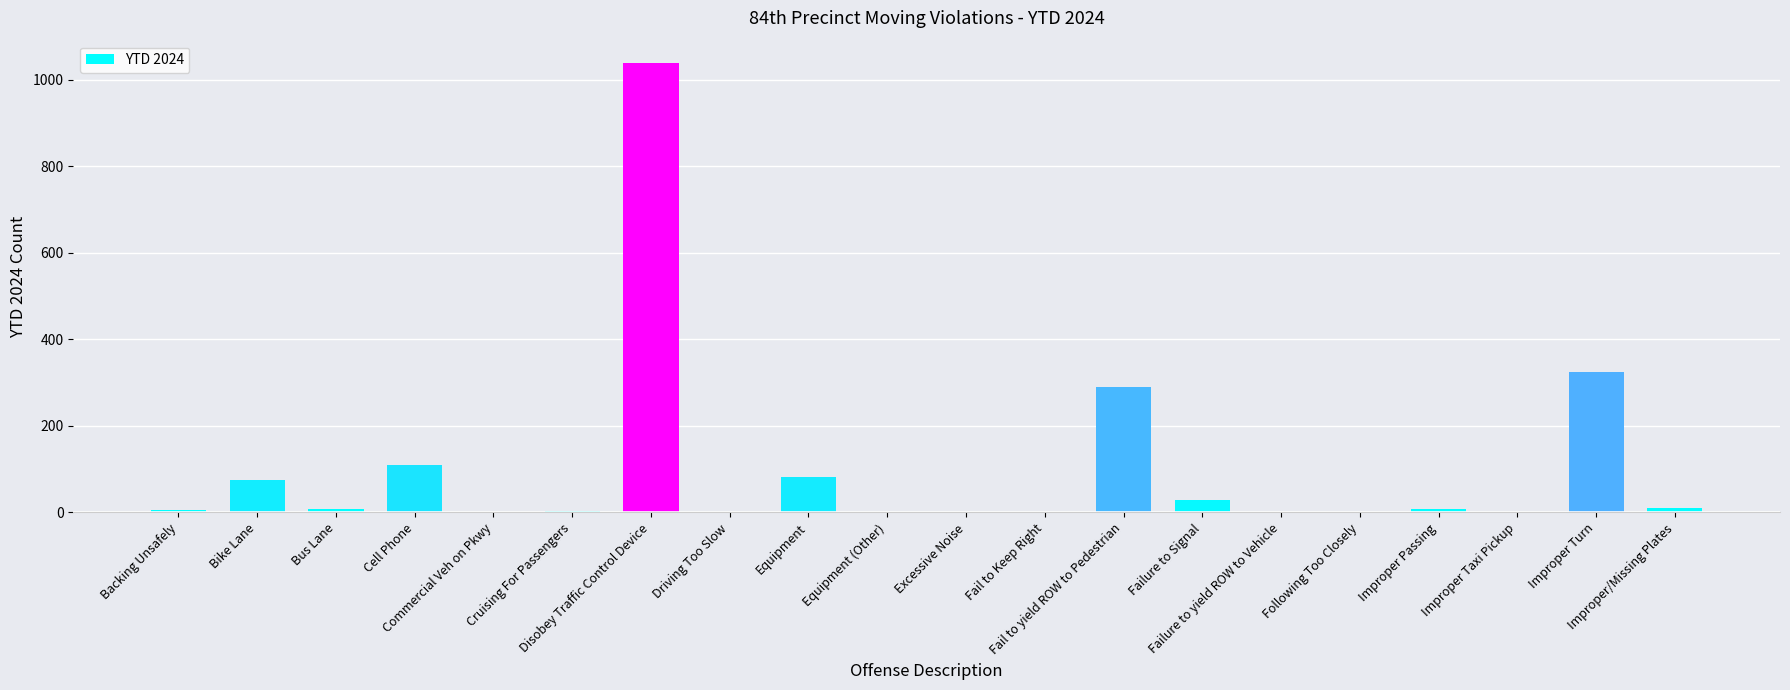

Count the number of data series in this chart.

1